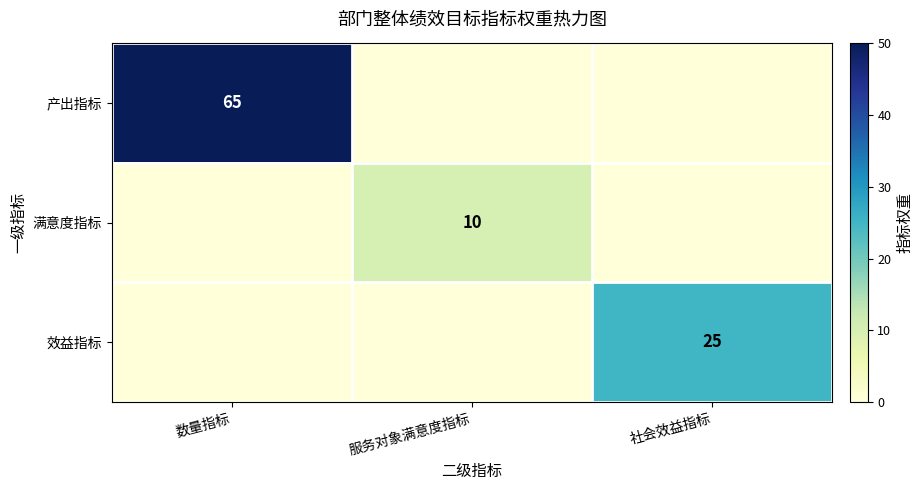

The value of 产出指标 at 数量指标 is 65. True or false?

True